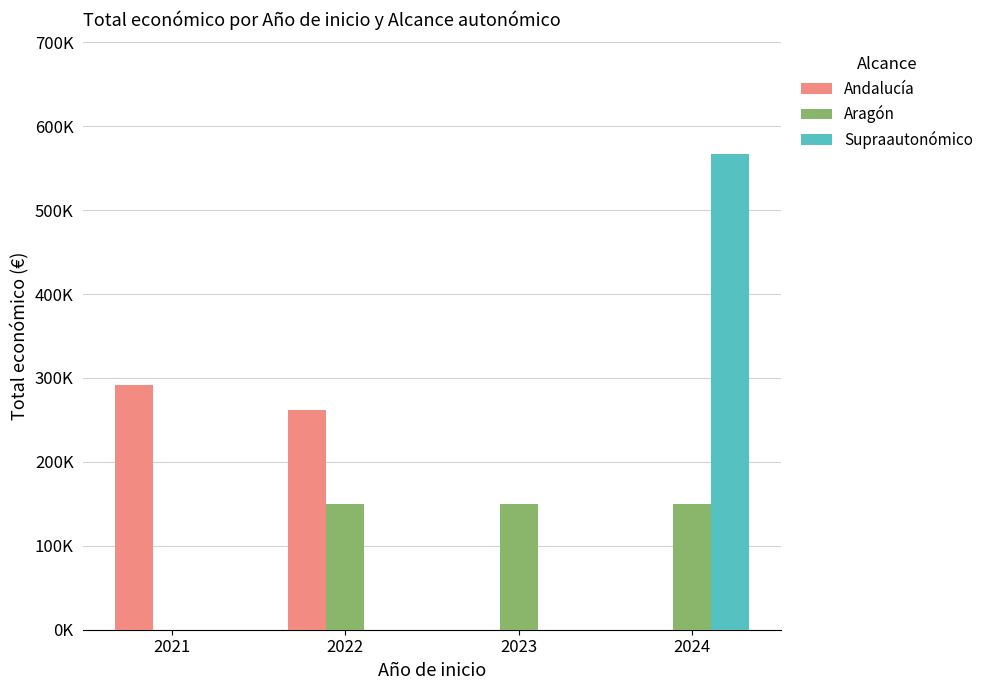

What is the sum of the Supraautonómico values at 2024 and 2023?

567121.8